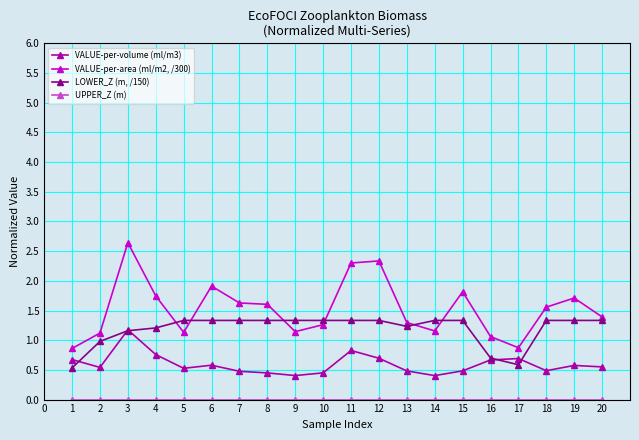

What is the sum of the VALUE-per-area (ml/m2, /300) values at 8 and 14?

2.8